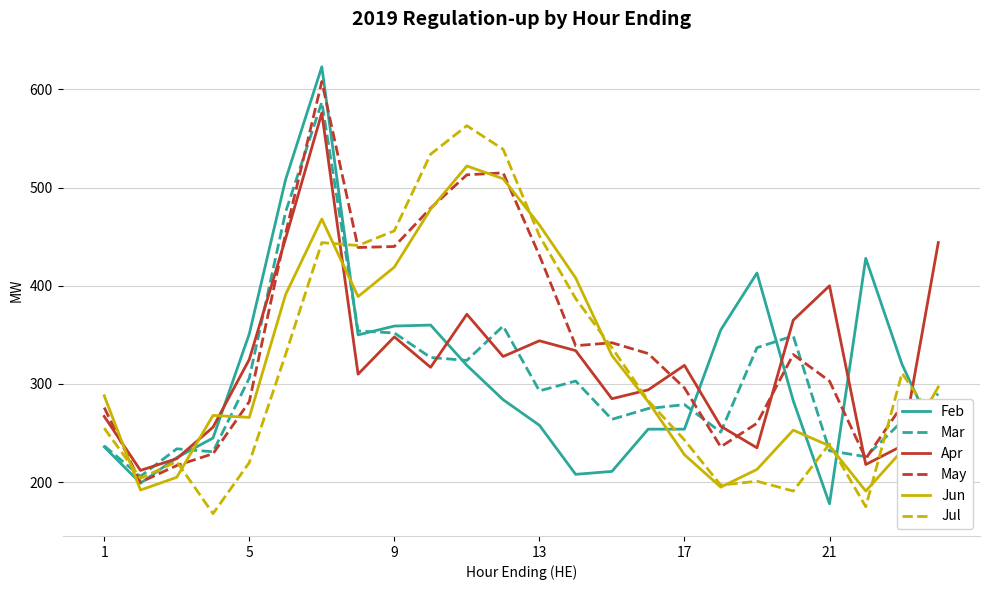

Is this an area chart (filled region under the line)?

No